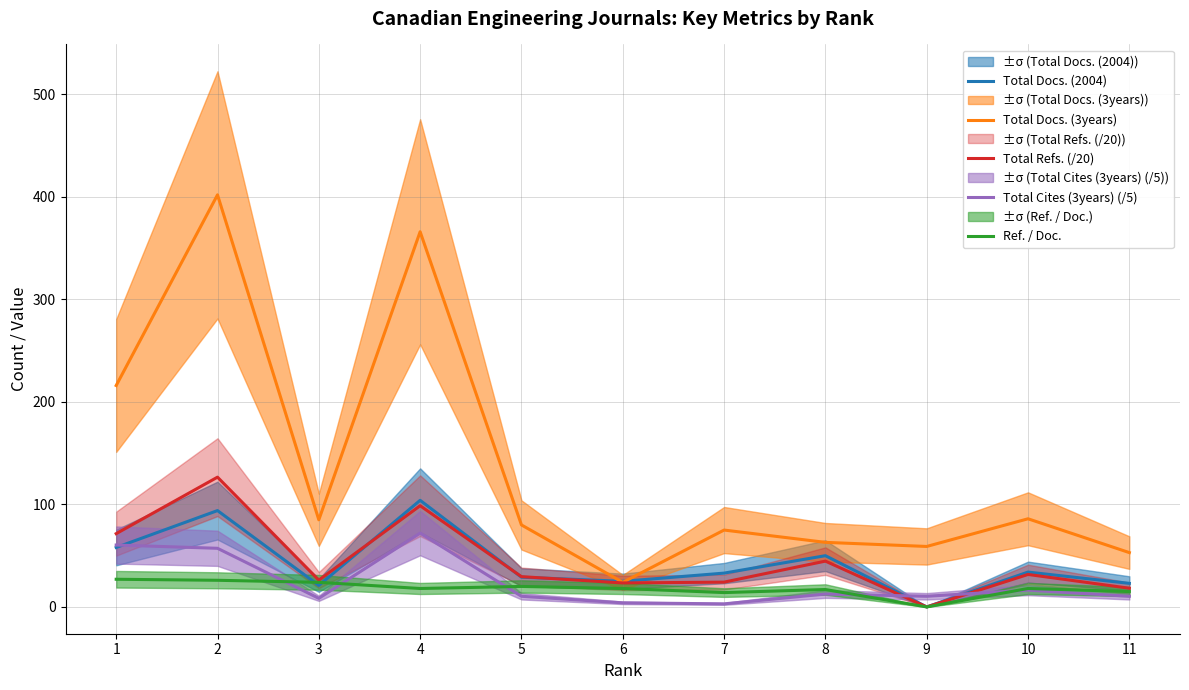

How many data points in Total Docs. (3years) are above 80?

5